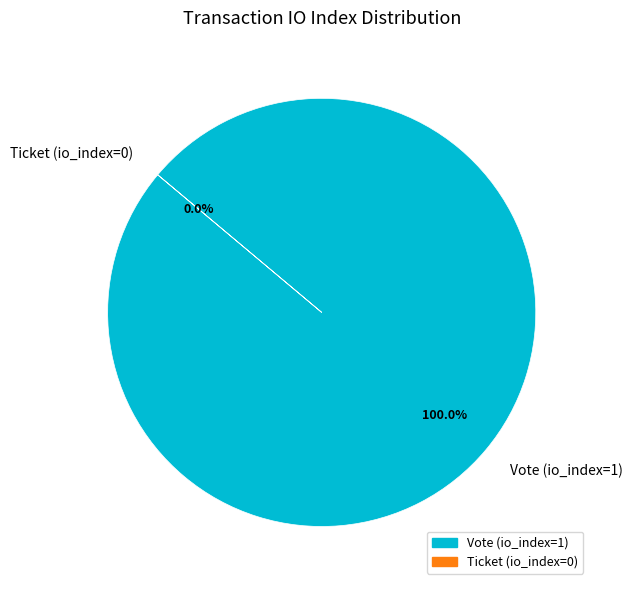

Rank the categories by value from highest to lowest.

Vote (io_index=1), Ticket (io_index=0)